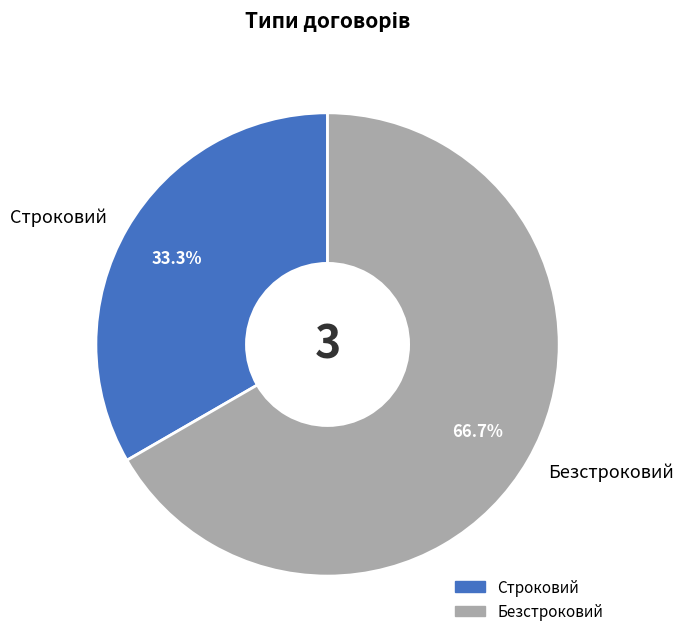

What percentage is the Строковий slice, to the nearest percent?

33%